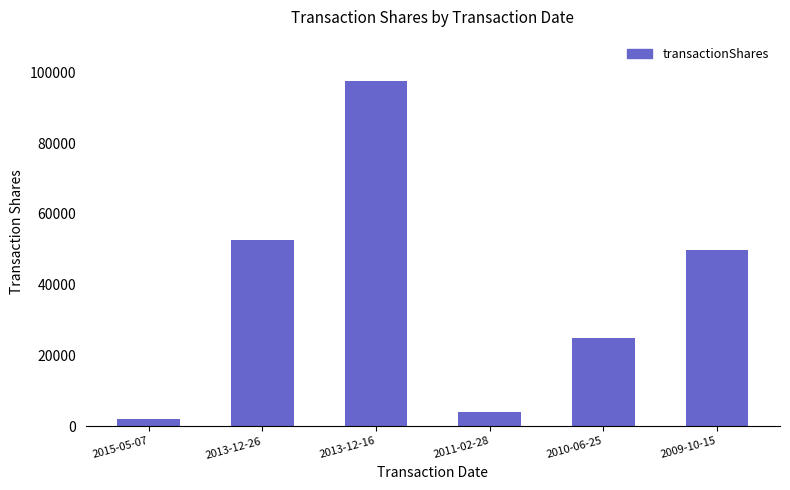

What is the difference between the maximum and second lowest values?

93500